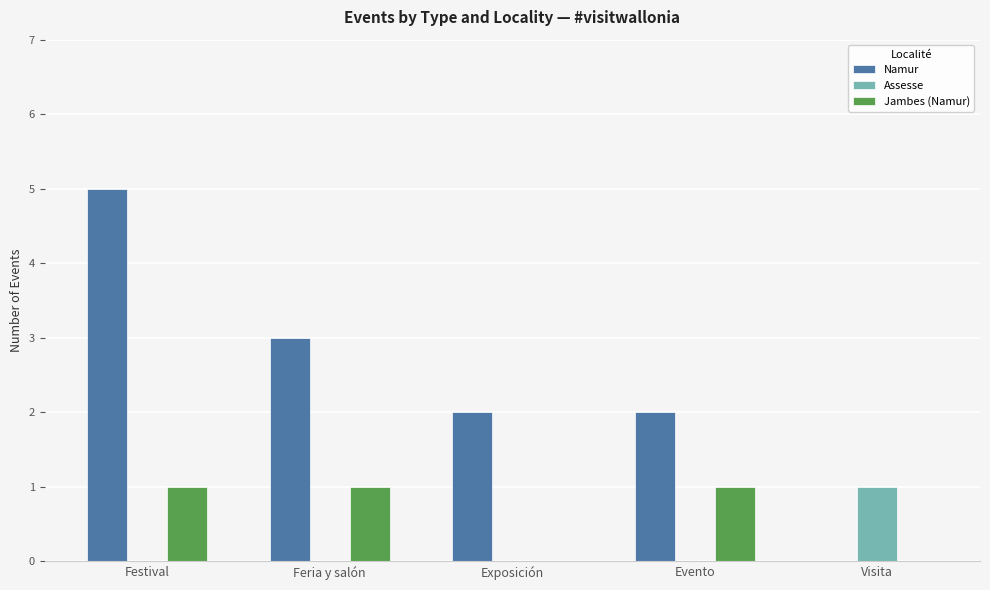

Are the bars grouped side by side (vs. stacked)?

Yes